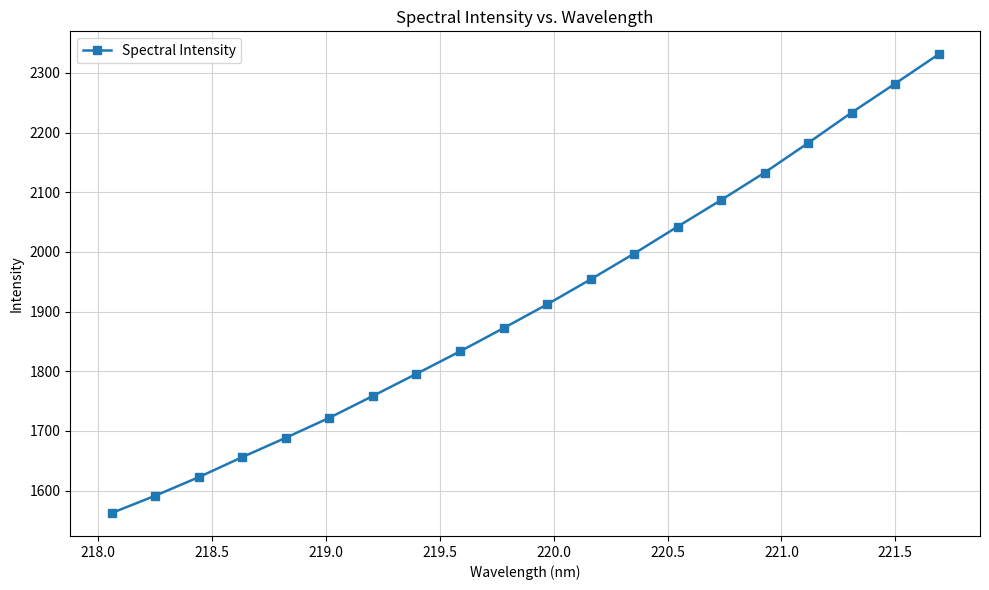

What is the minimum value shown in the chart?

1562.4